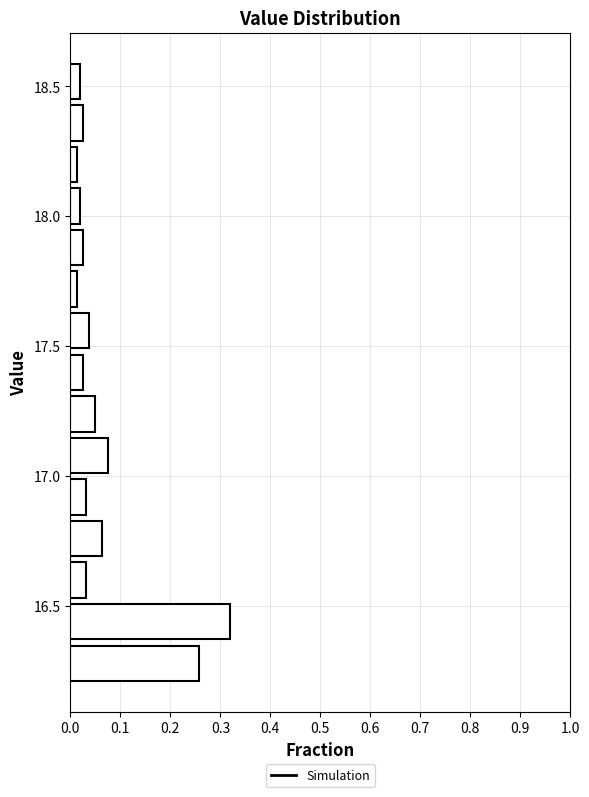

Around what value on the y-axis is the longest bar? Give the approximate position of its centre, as read against the axis.

16.45